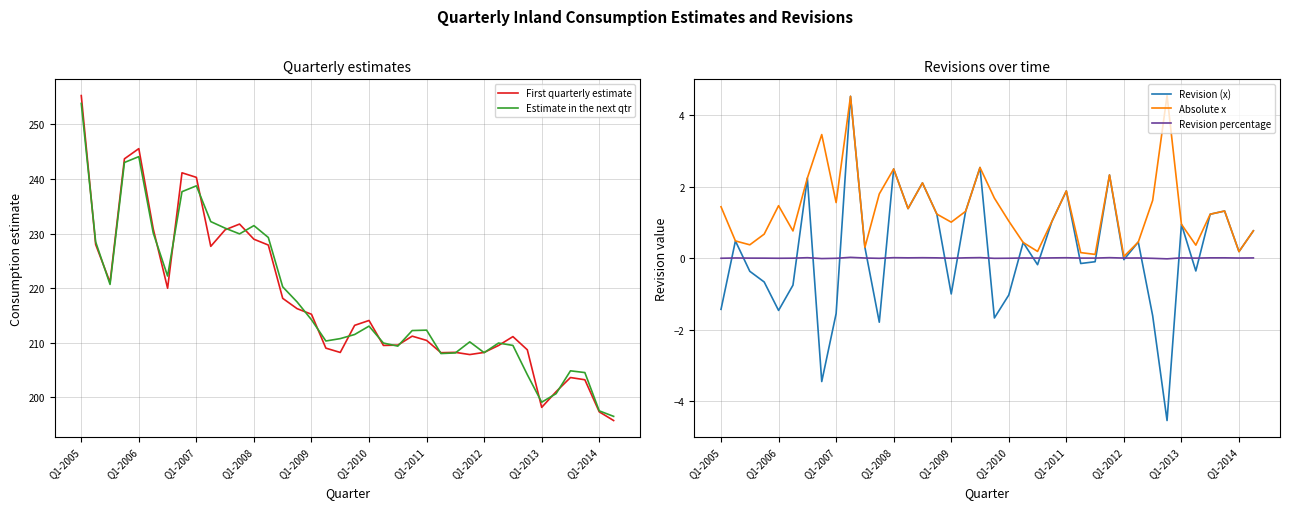

True or false: Estimate in the next qtr and Revision percentage cross at least once.

False